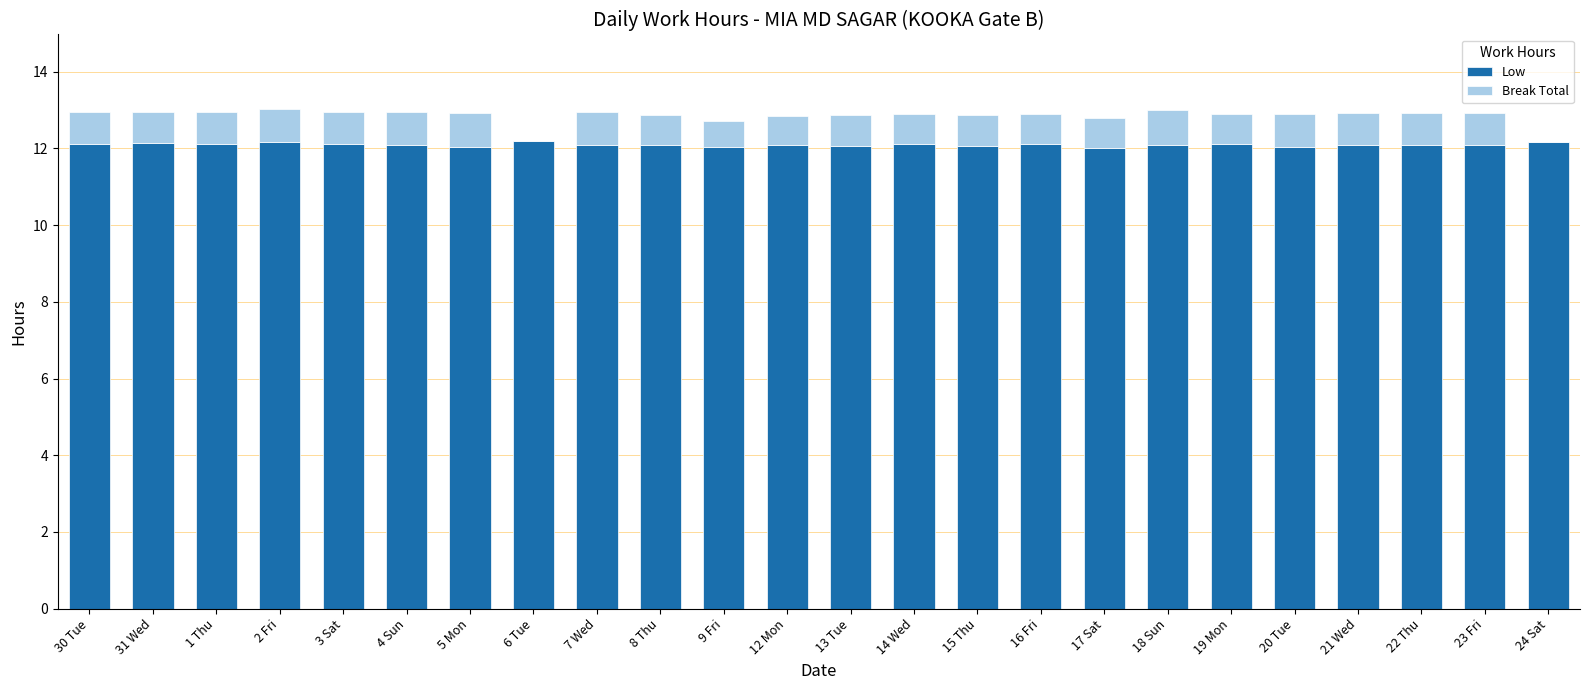

Does the chart contain stacked bars?

Yes